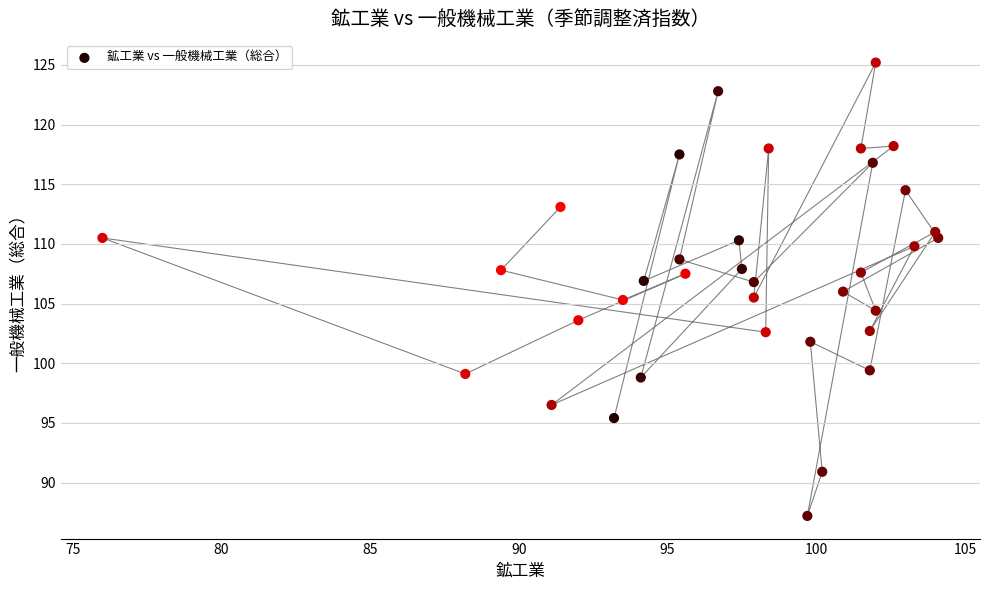

What is the range of Y values (max minus min)?

38.0